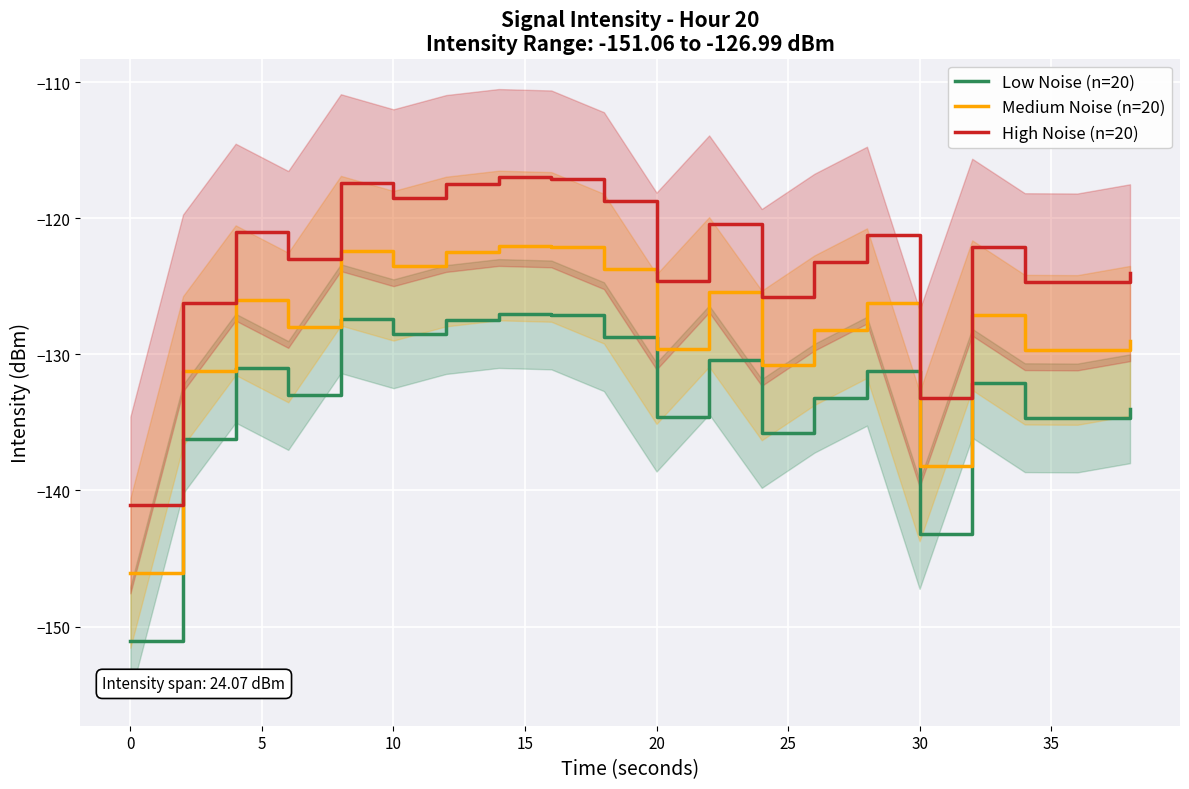

True or false: High Noise (n=20) and Medium Noise (n=20) intersect in this chart.

False